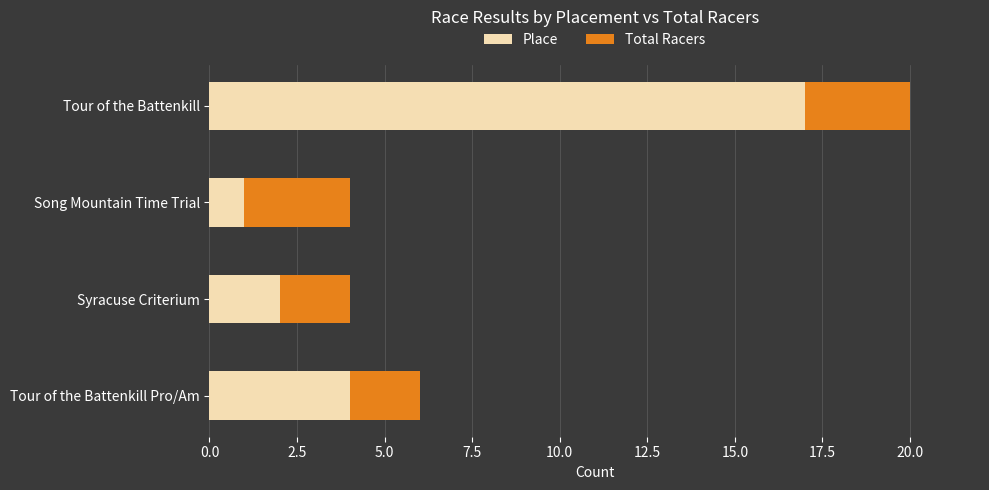

True or false: Place has a value of 6 at Tour of the Battenkill Pro/Am.

False